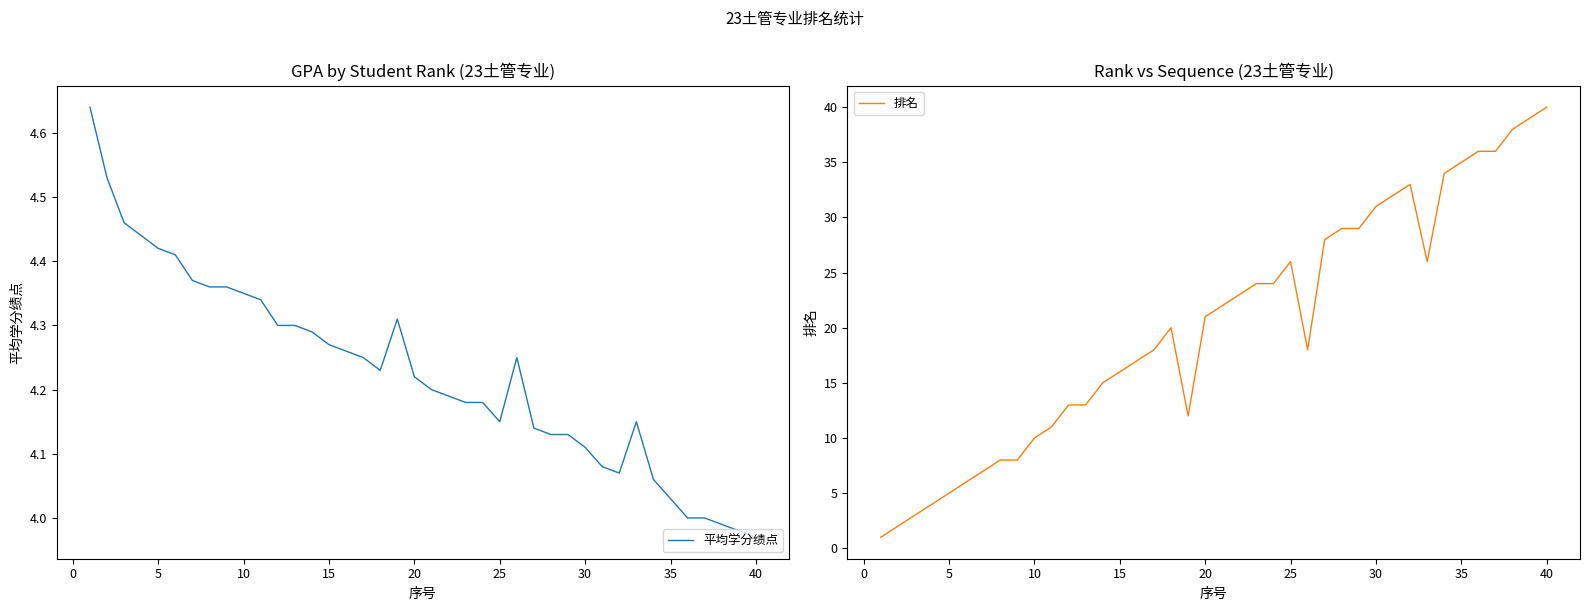

What is the value of the 排名 point at the 2nd from the left?

2.0